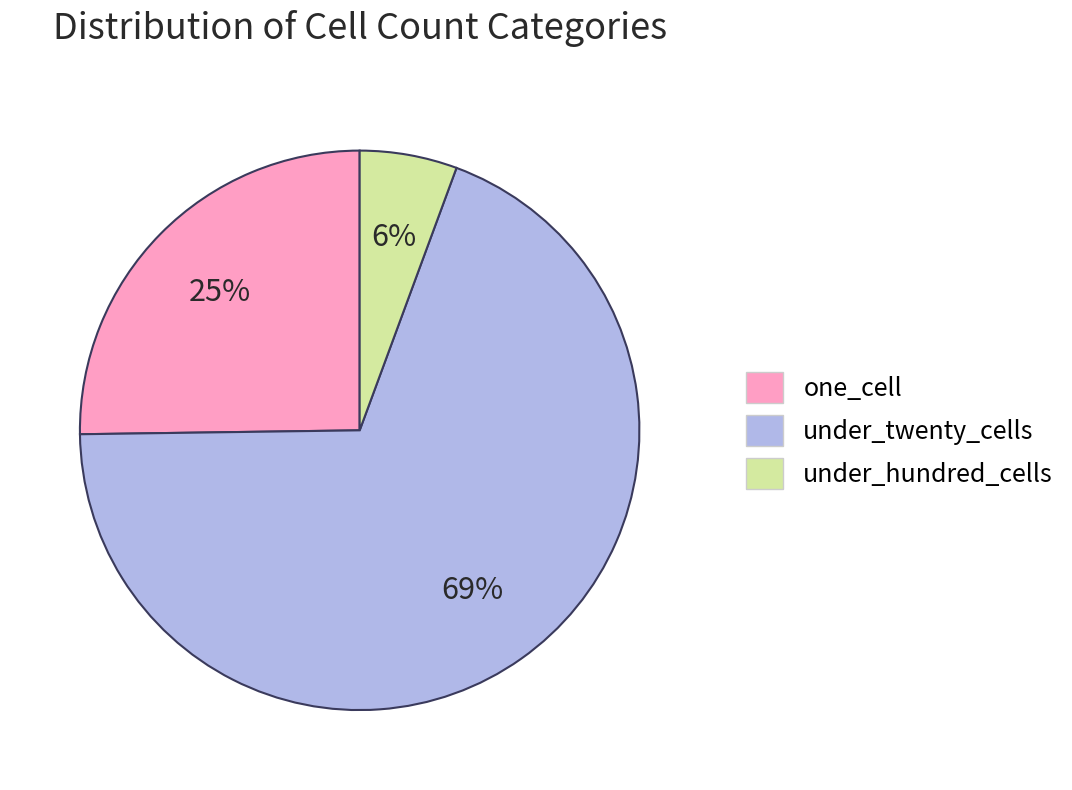

How many slices are in this pie chart?

3